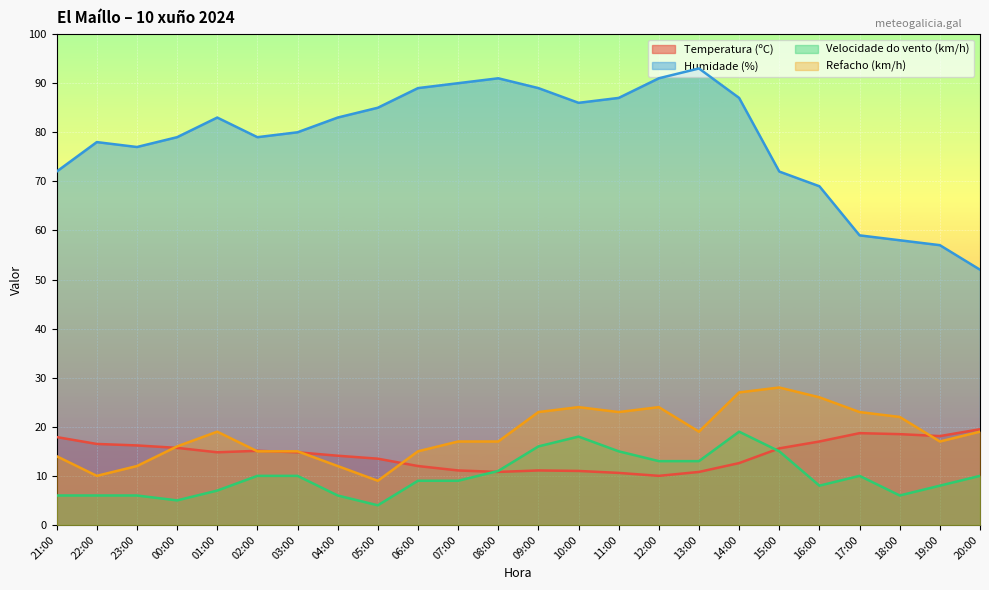

What is the sum of all Humidade (%) values?

1886.0